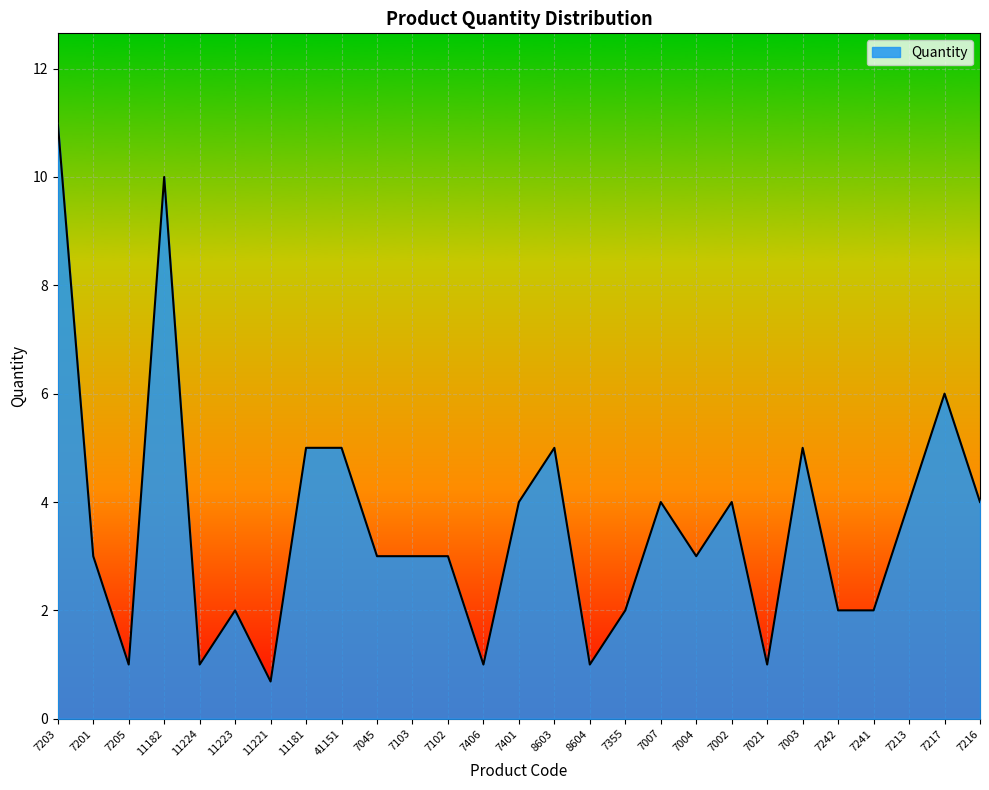

What is the change in value from 7406 to 7004?

+2.0